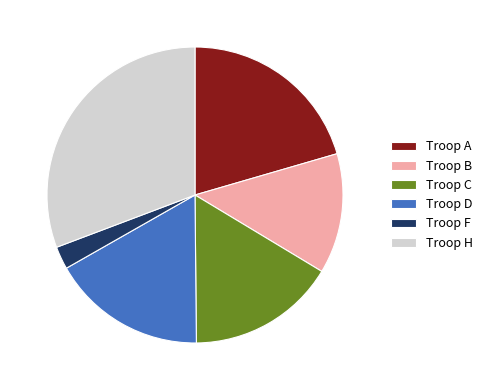

Is it true that Troop B is 20% of the pie?

False